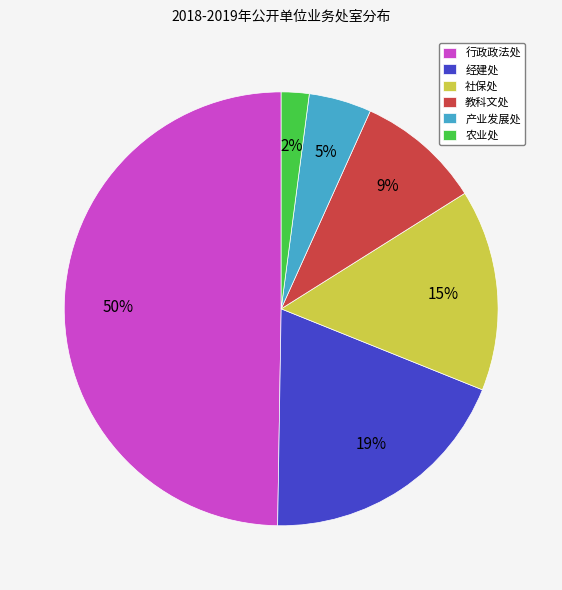

Which has a higher value, 行政政法处 or 经建处?

行政政法处